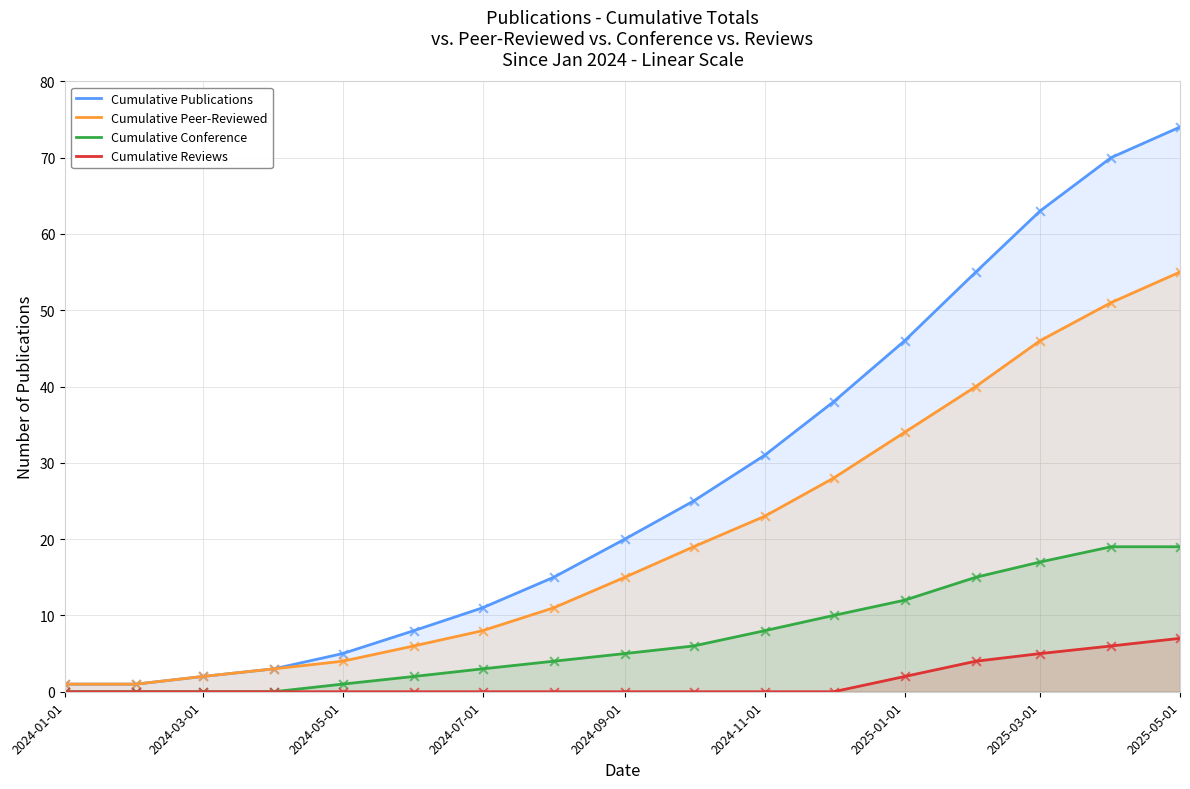

At which category is the sum across all series the highest?

2025-05-01